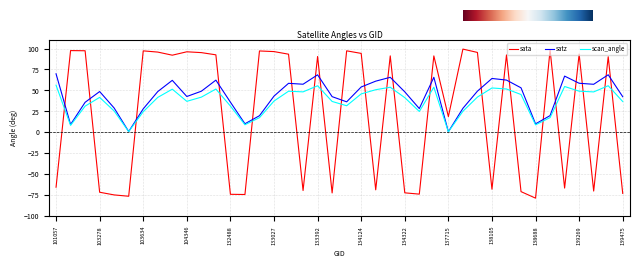

What is the minimum value shown in the chart?

-78.7